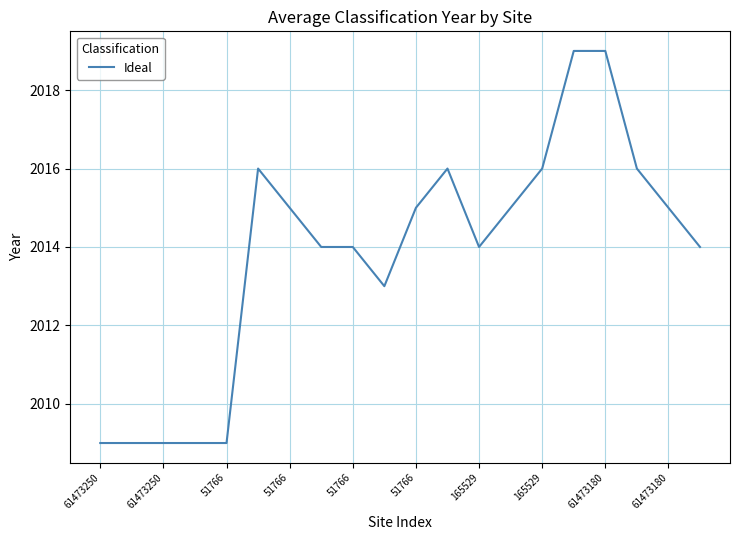

What is the minimum value shown in the chart?

2009